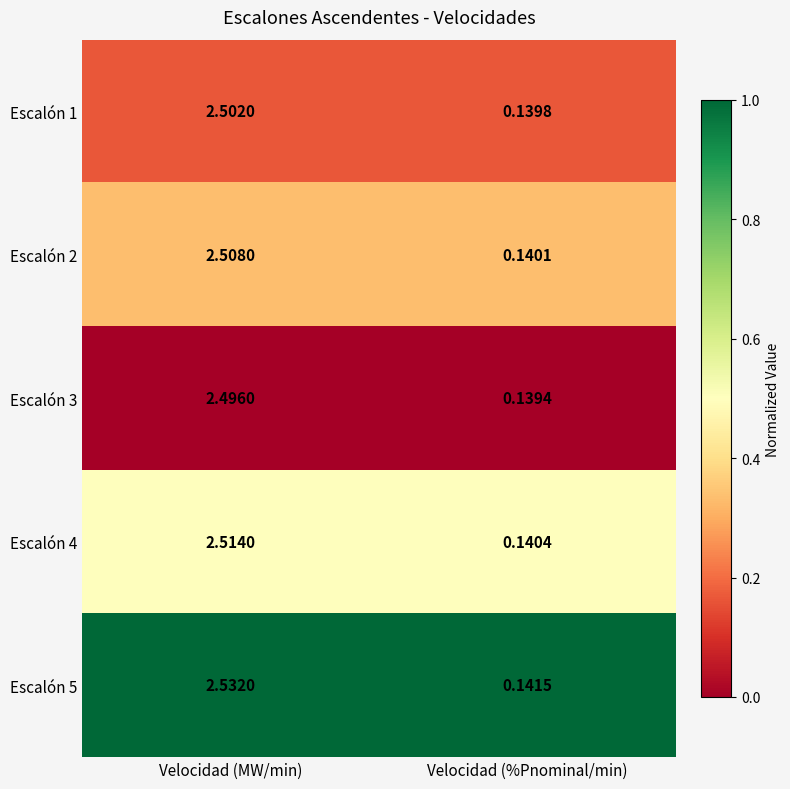

At which label does Escalón 5 first exceed 2?

Velocidad (MW/min)